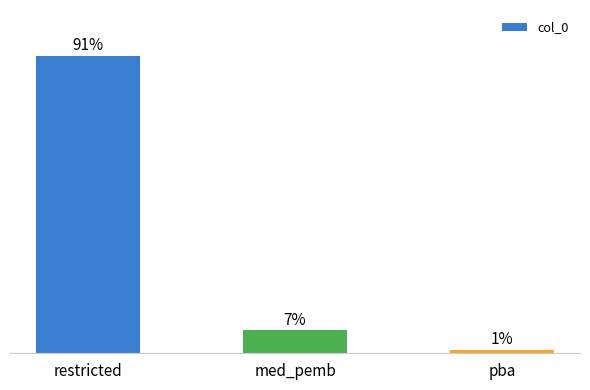

Which has a higher value, pba or restricted?

restricted